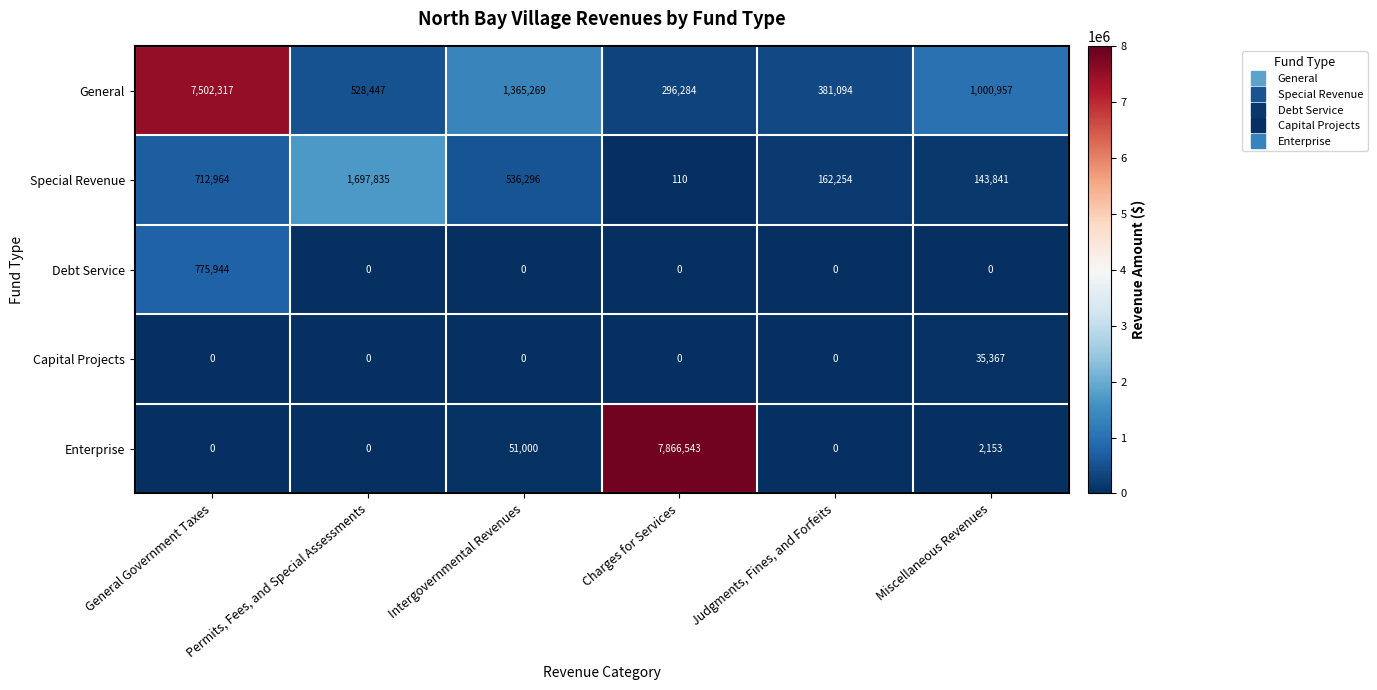

How many categories are shown in the chart?

6